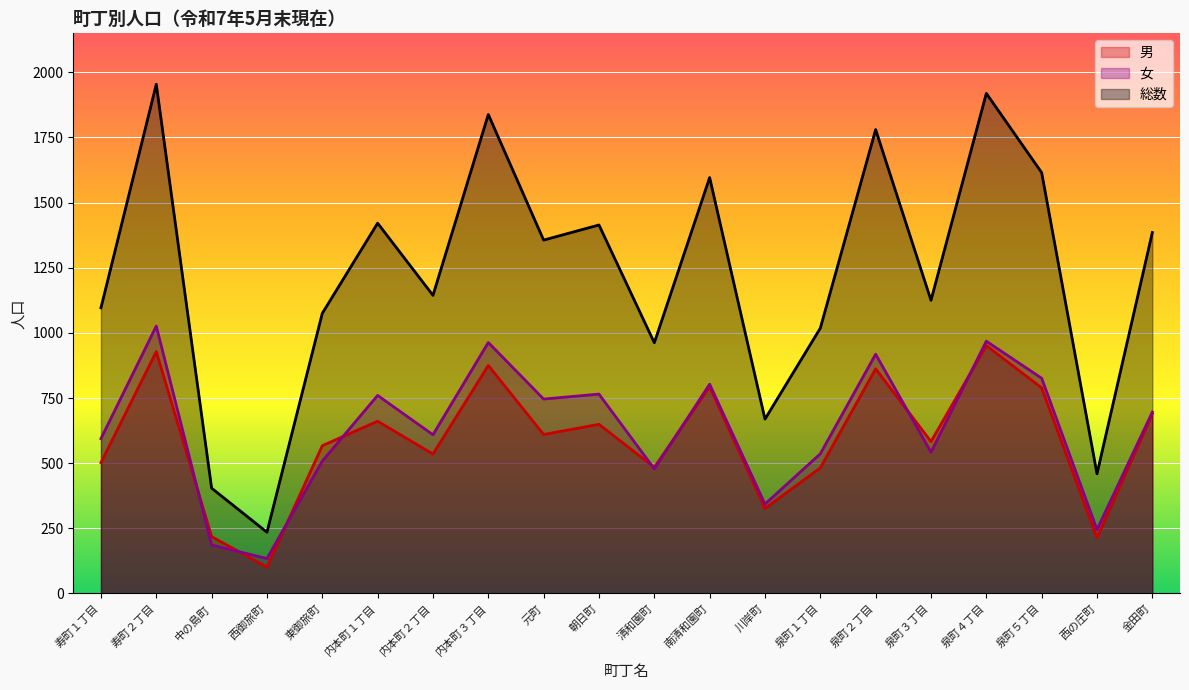

True or false: 総数 and 女 cross at least once.

False